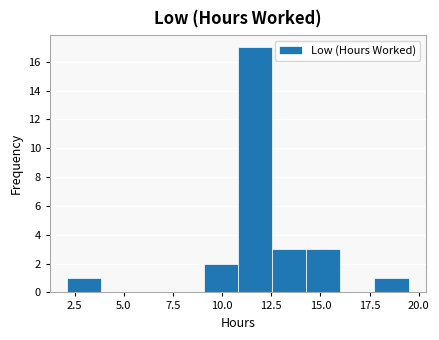

Read against the x-axis, roughly where is the centre of the tallest bar?

11.5